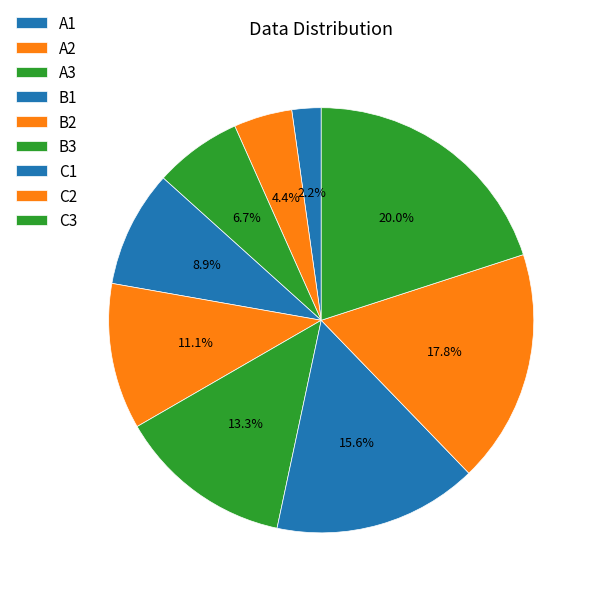

Approximately how many times larger is the value at B2 compared to A1?

5.0